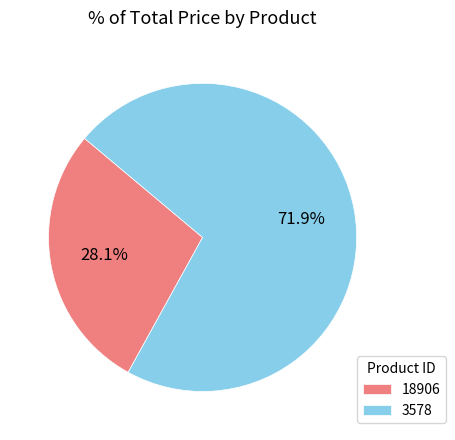

True or false: 18906 accounts for 28% of the total.

True